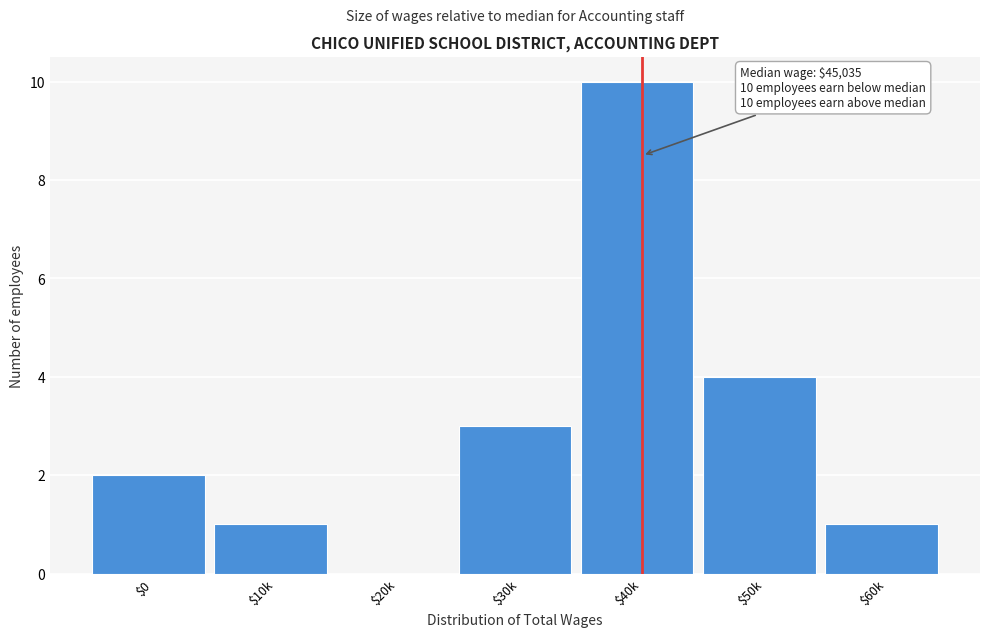

At which label is the value closest to 5?

$50k